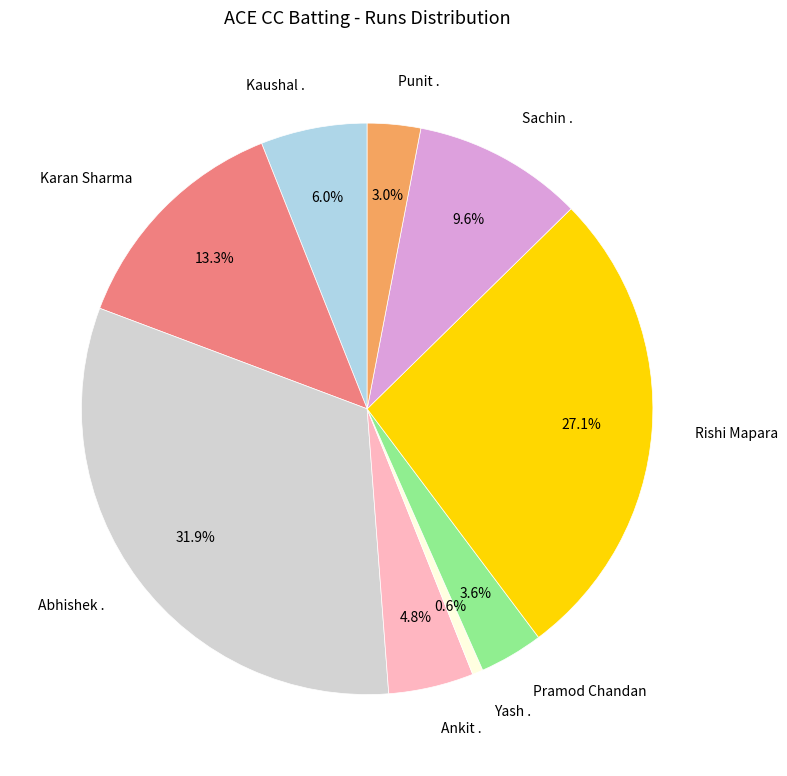

What is the smallest slice in the pie chart?

Yash .